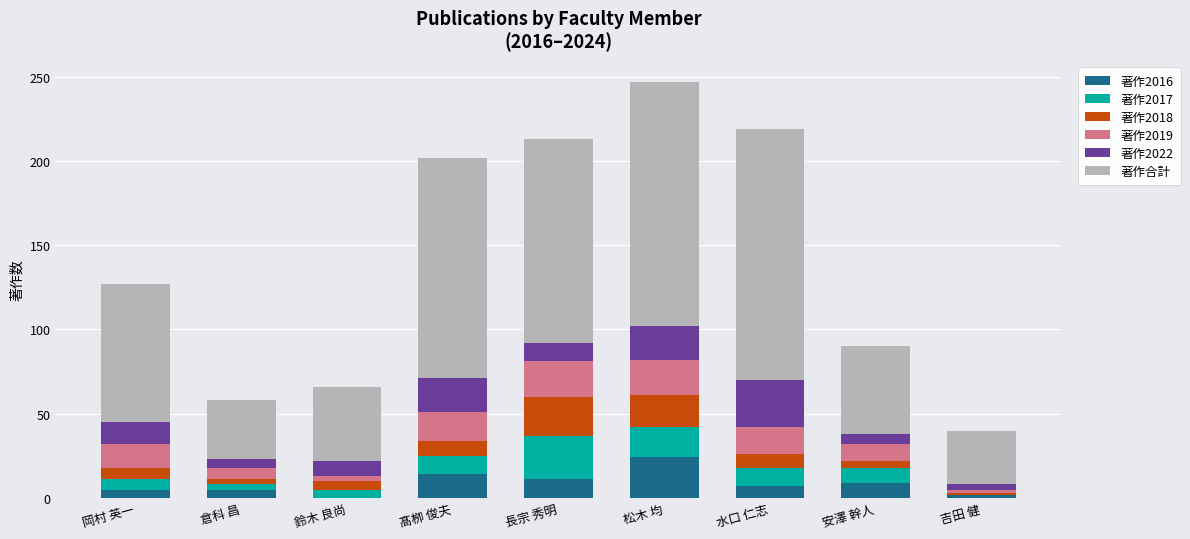

What is the highest value of the 著作2016 series?

24